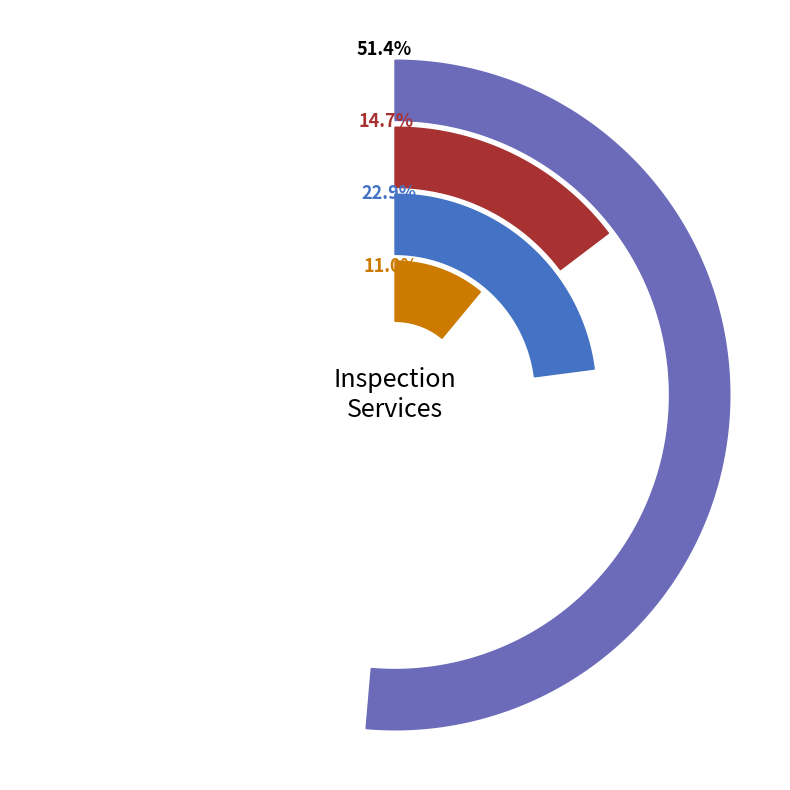

What percentage do Fire Extinguishers and Safety Equipment together represent?

25.7%